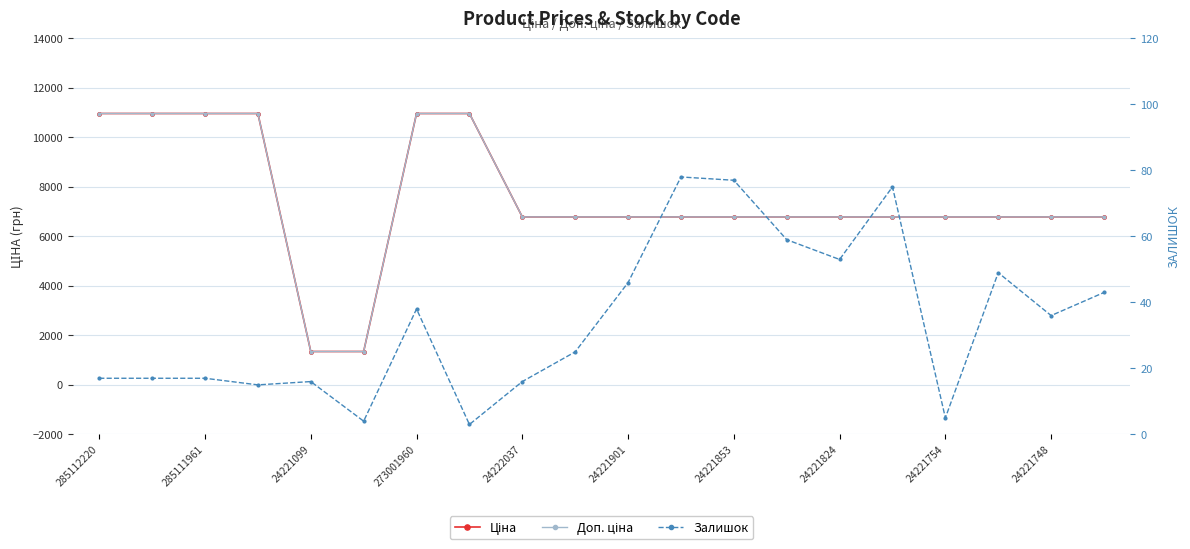

How many series are shown in this chart?

3